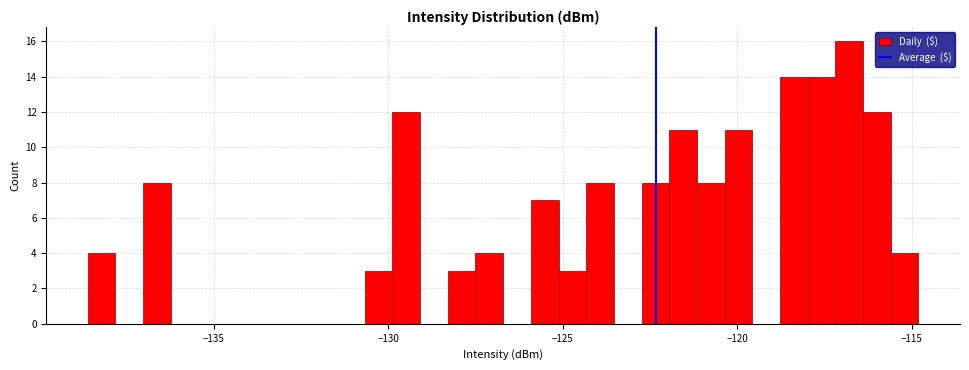

Read against the x-axis, roughly where is the centre of the tallest bar?

-117.0